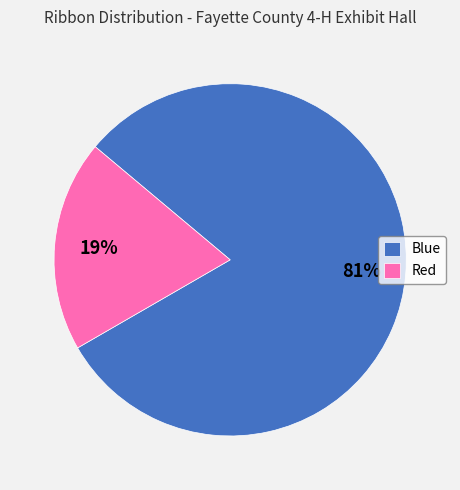

Which has a higher value, Blue or Red?

Blue